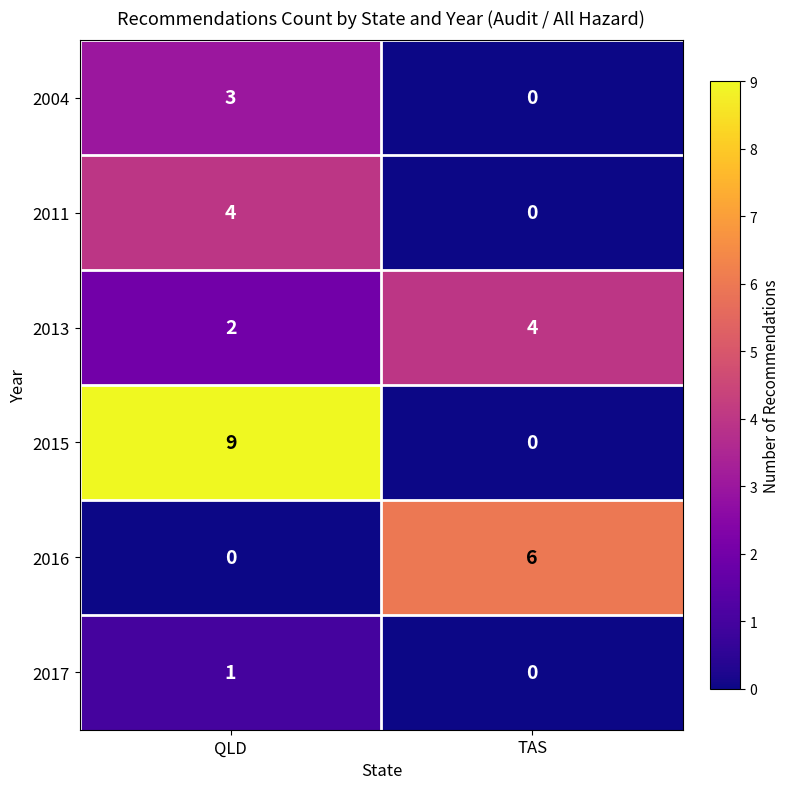

What is the highest value of the 2015 series?

9